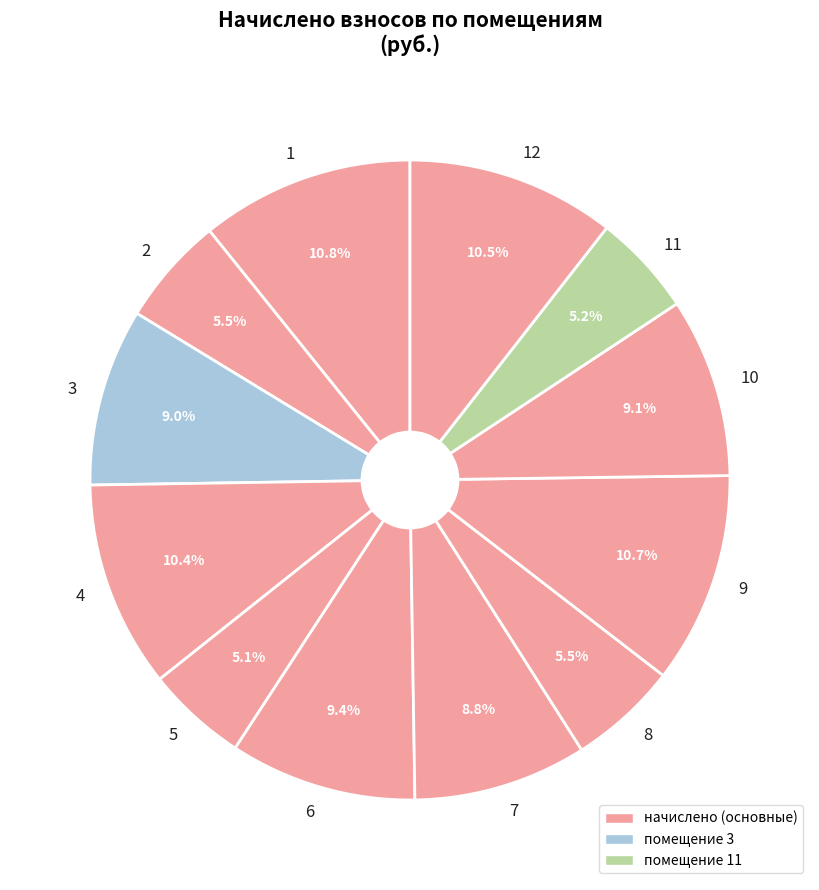

Does 11 represent more than half of the total?

No